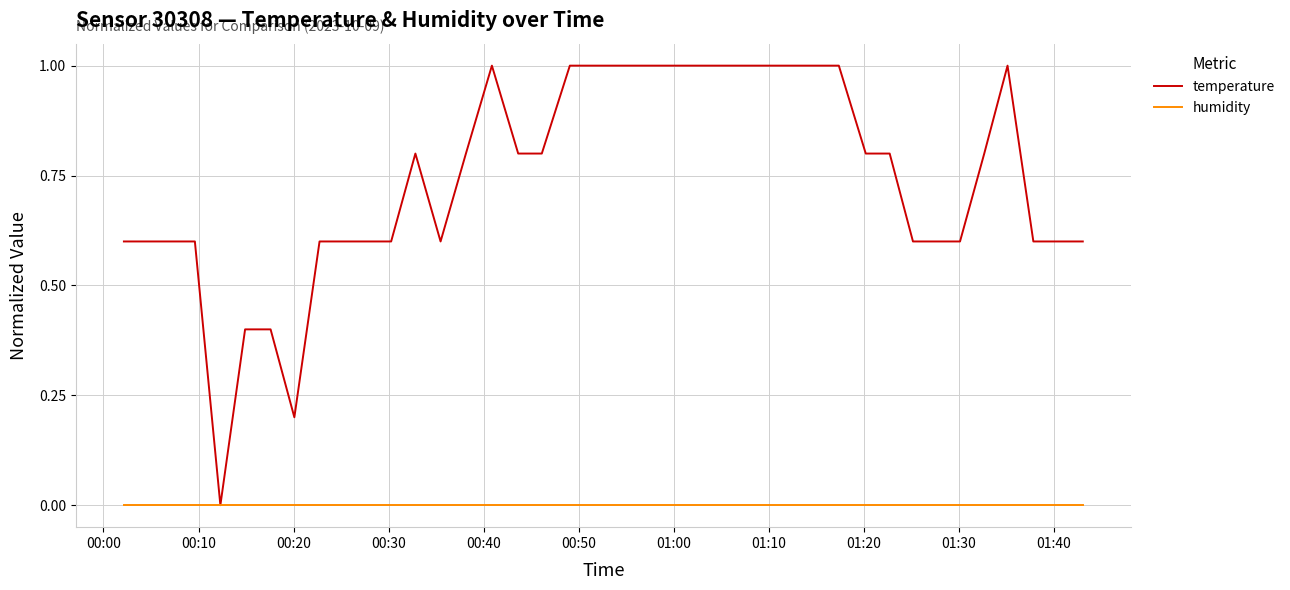

Which series has the widest spread of values?

temperature